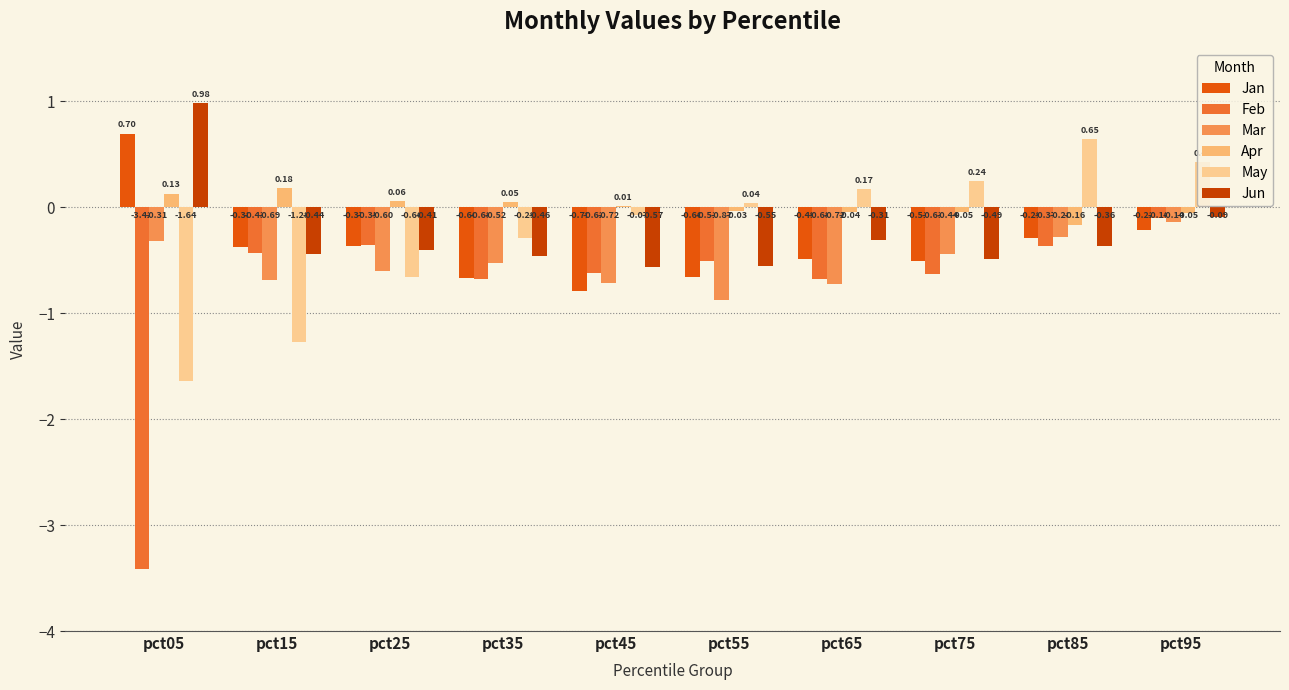

At pct45, list the series in order from largest to smallest.

Apr, May, Jun, Feb, Mar, Jan